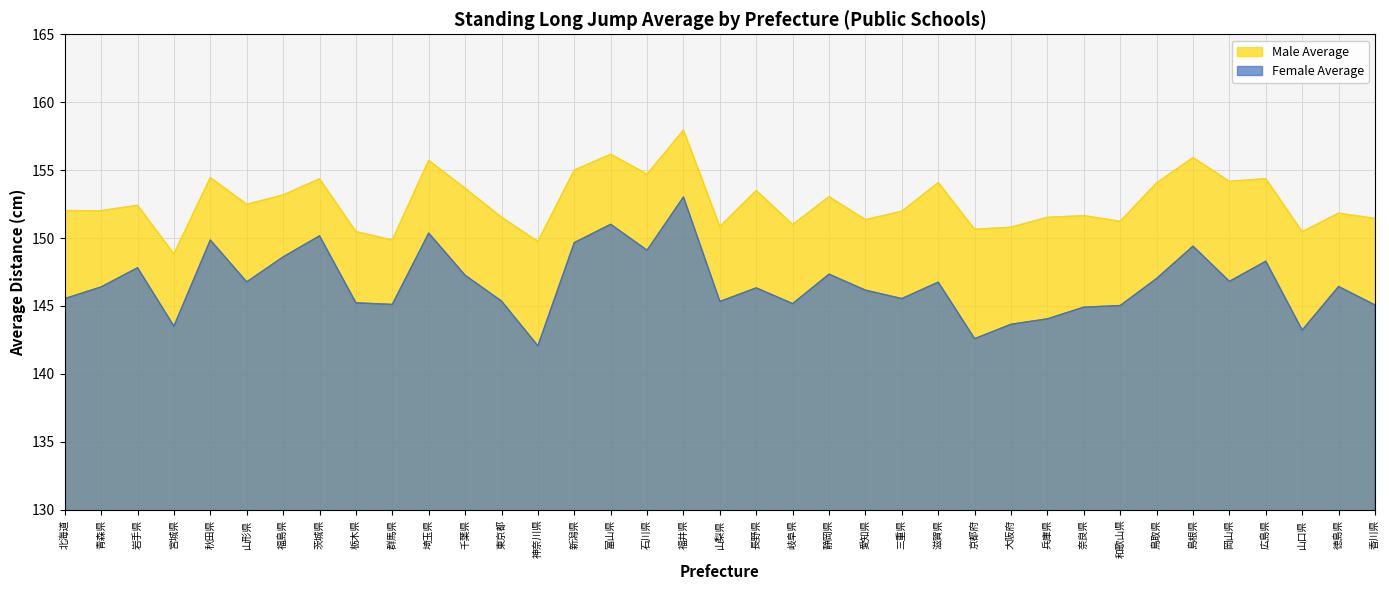

At which category is the sum across all series the highest?

福井県